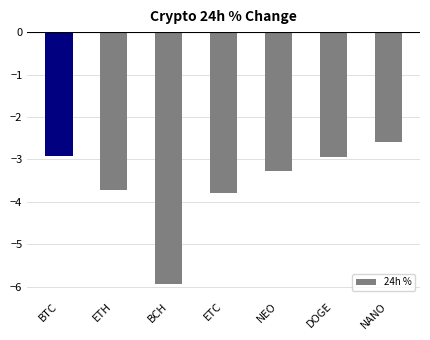

What value does the data have at NANO?

-2.6